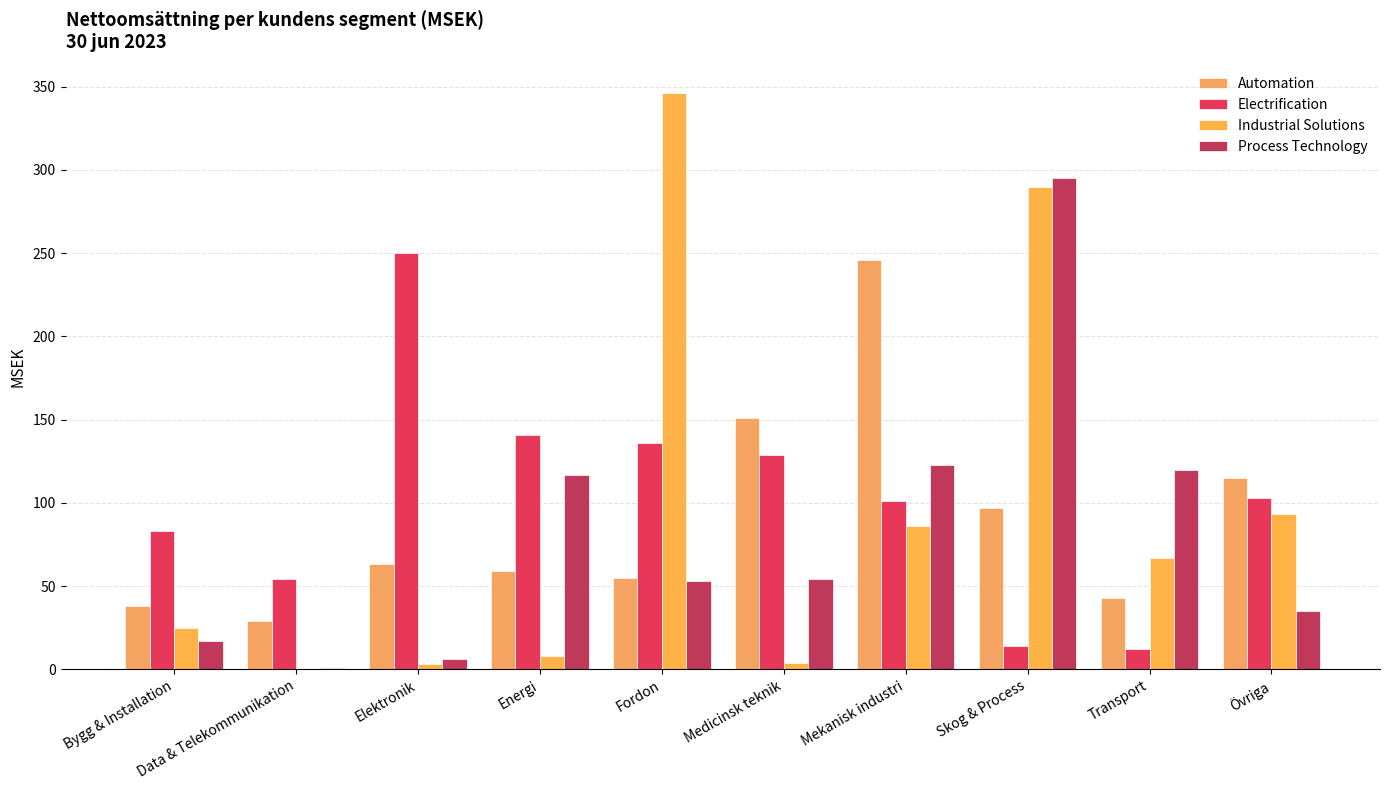

At how many categories does at least one series exceed 64?

9